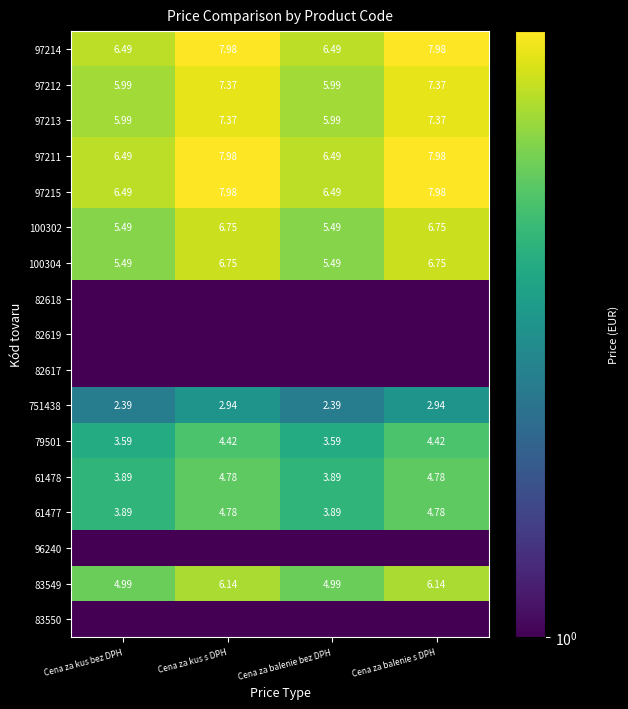

Is it true that 97214 equals 9.1 at Cena za kus bez DPH?

False